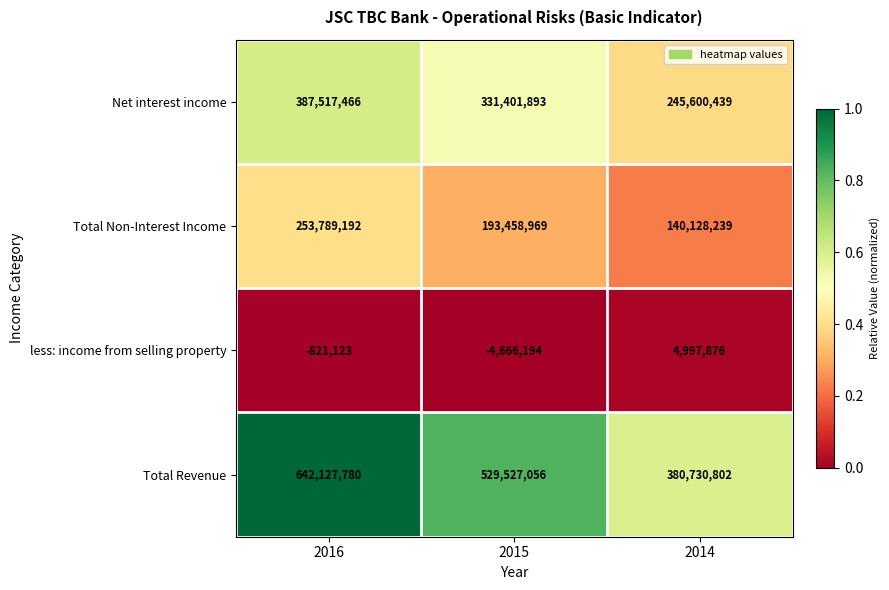

At which category is the sum across all series the highest?

2016